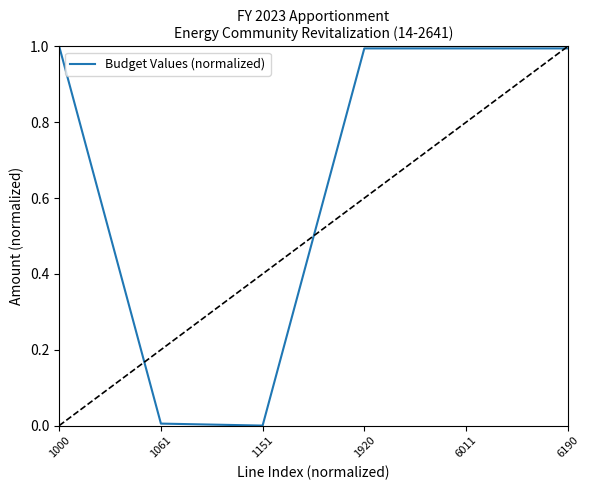

True or false: the data shows 0.0 at 1061.

True